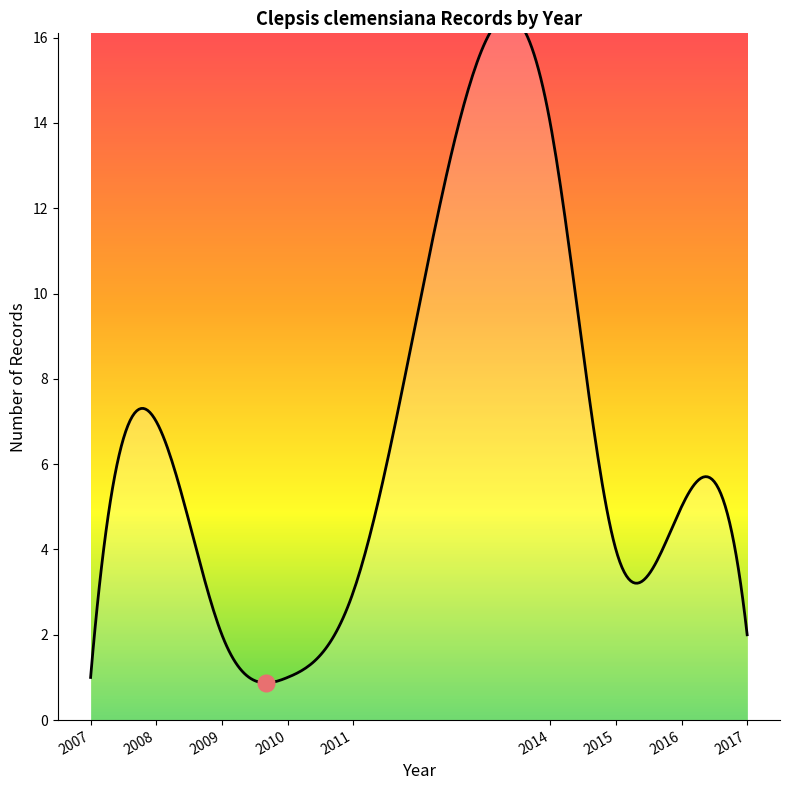

Is this an area chart (filled region under the line)?

No